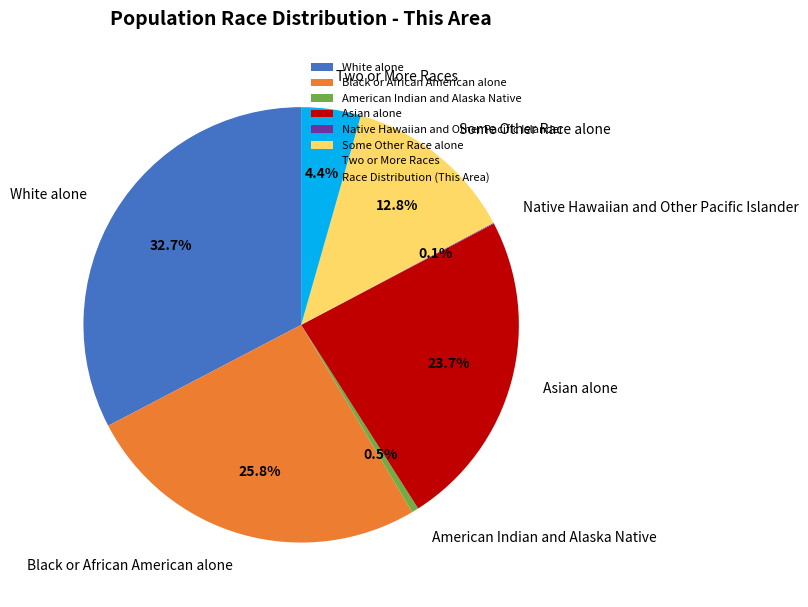

True or false: White alone accounts for 28% of the total.

False